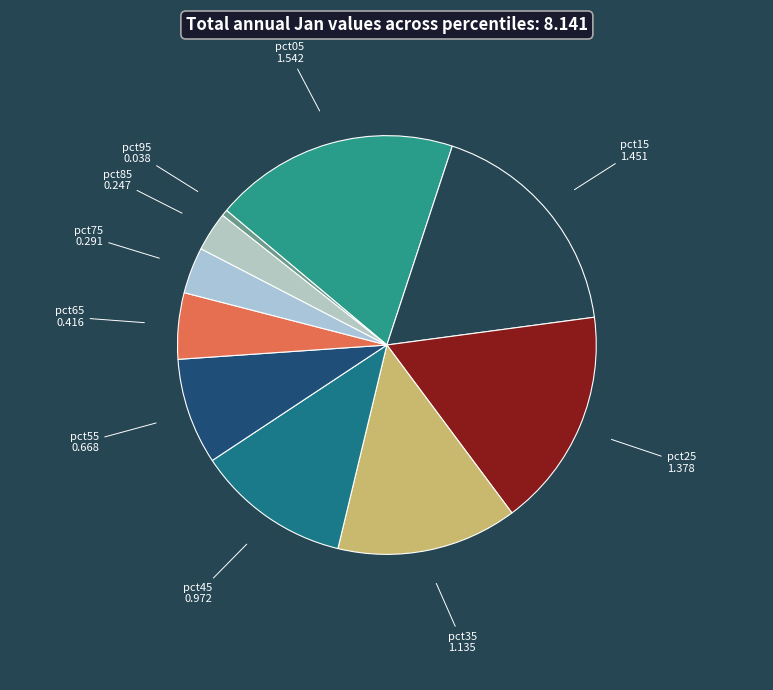

Does any single category account for the majority?

No